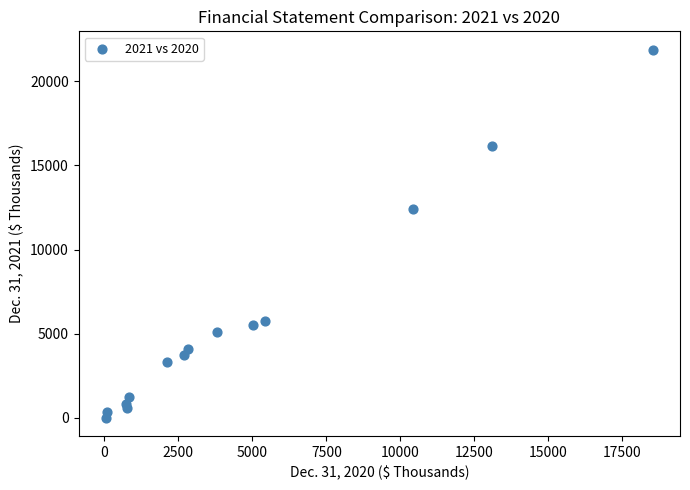

What Y value in the scatter plot is closest to 10943?

12392